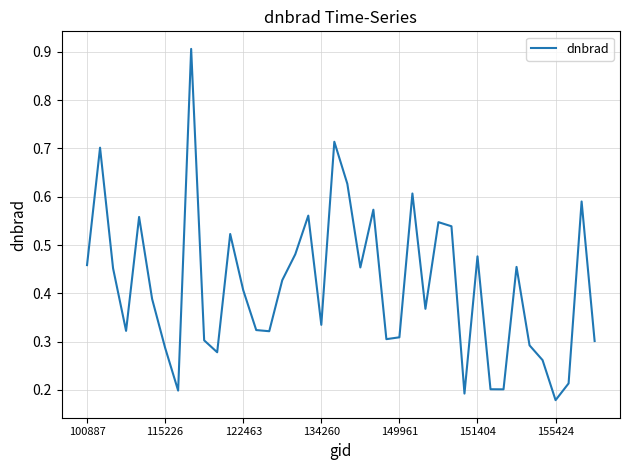

What is the greatest value displayed?

0.9